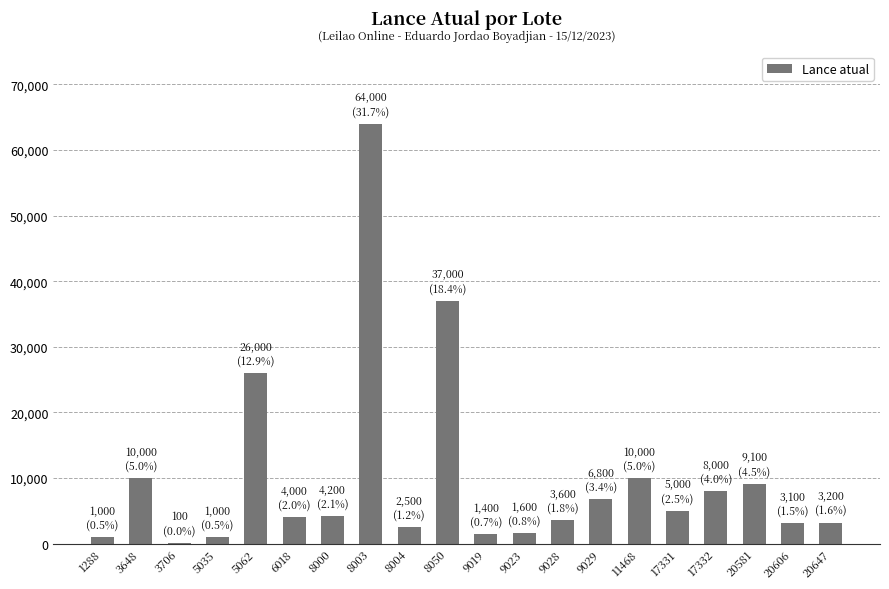

True or false: the data shows 8073 at 17331.

False